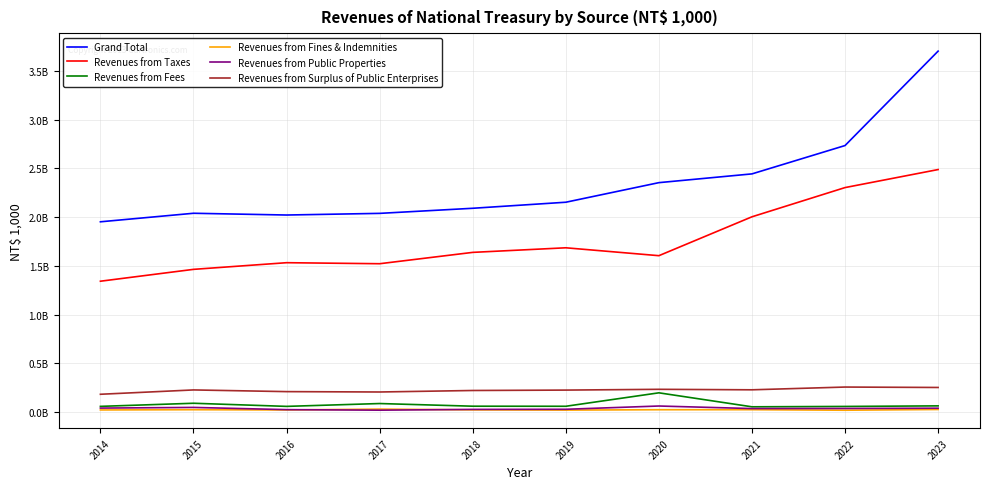

Does the chart display data point markers on the line(s)?

No